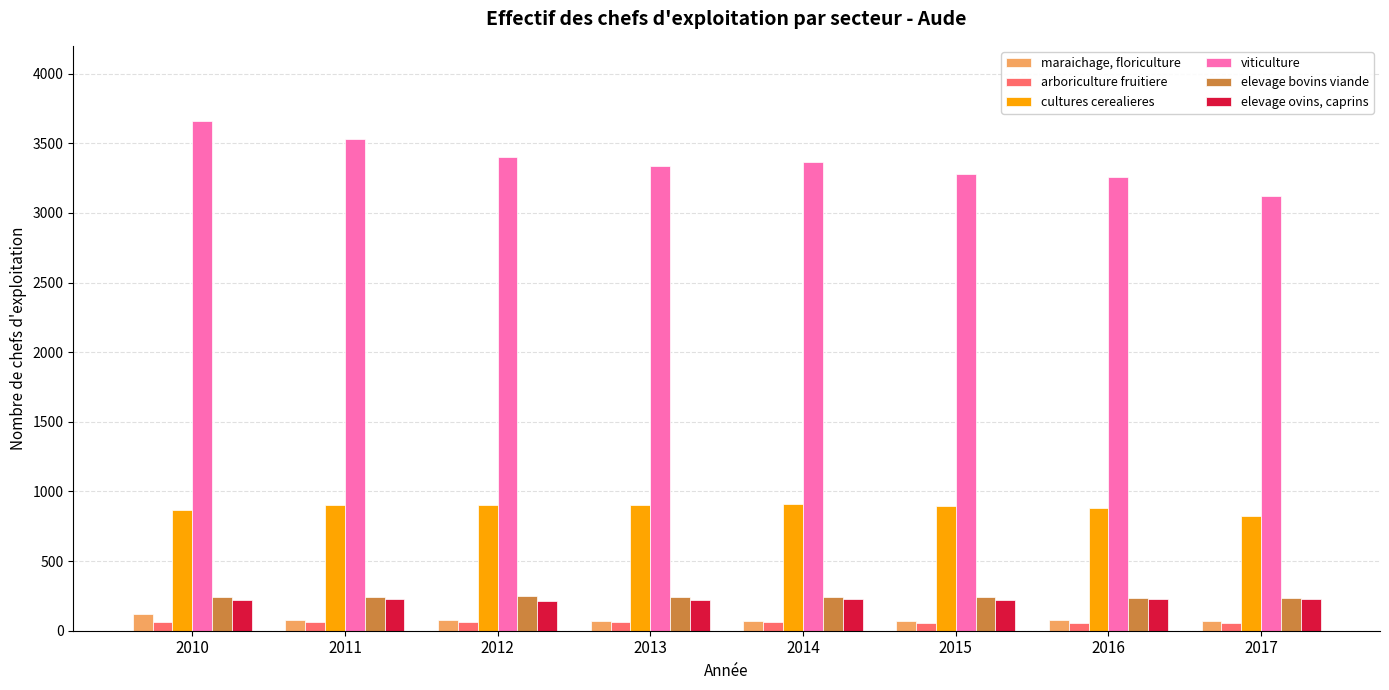

What is the value of the arboriculture fruitiere bar at the 4th from the left?

63